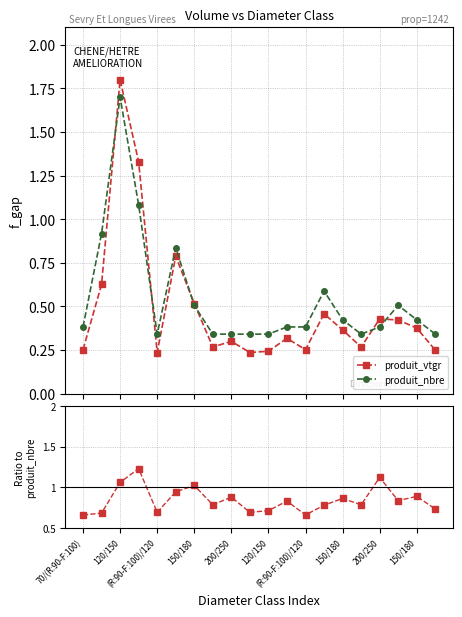

The produit_vtgr series shows 0.3 at 150/180. True or false?

False